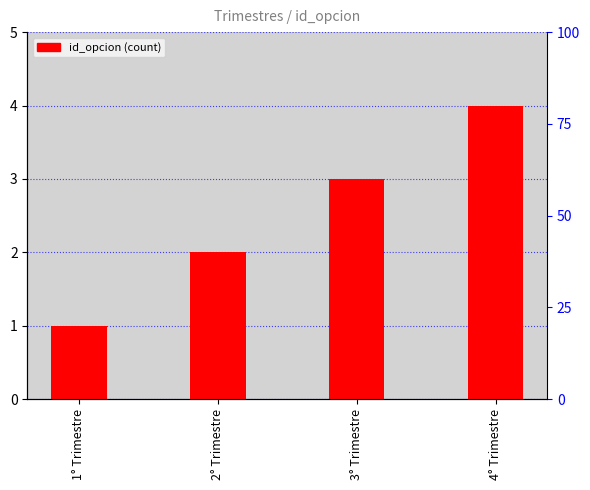

What is the label of the 2nd bar from the right?

3° Trimestre